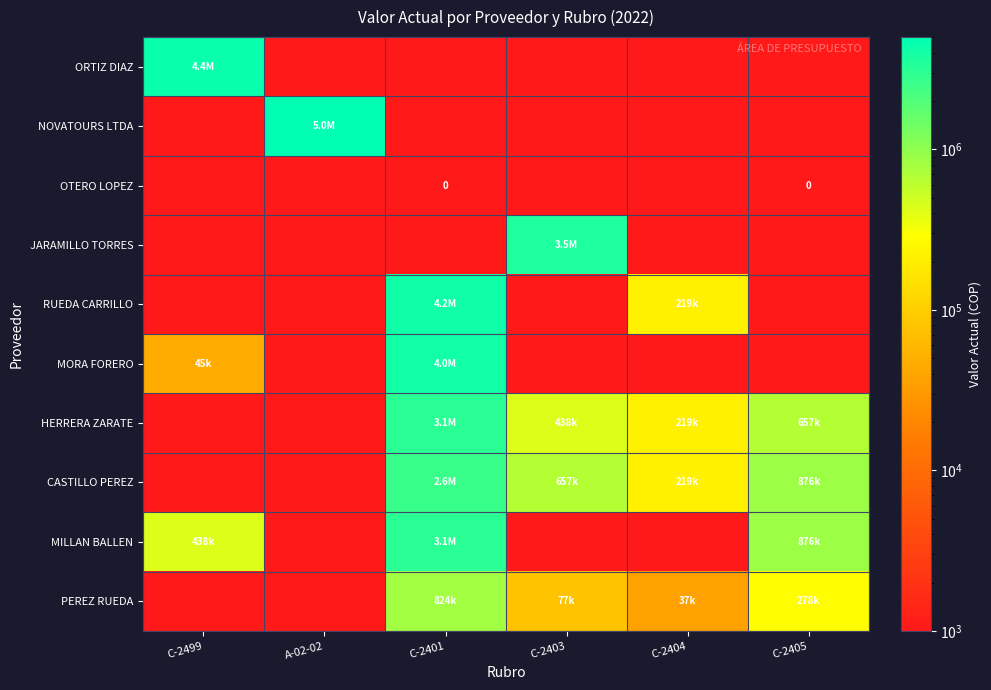

What is the difference between the PEREZ RUEDA values at C-2404 and C-2401?

786339.0